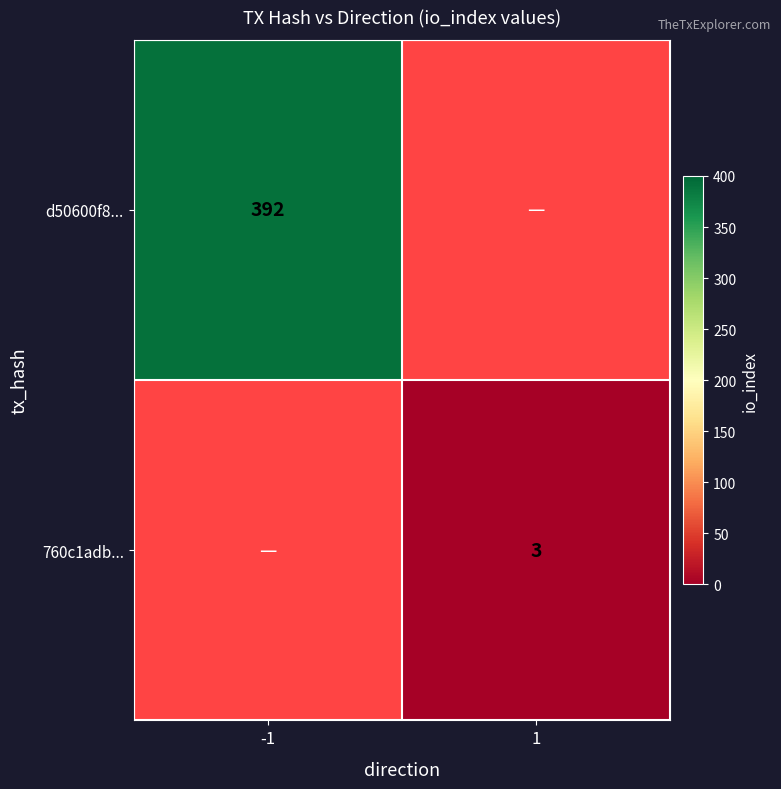

Is the value of 760c1adb... at 1 greater than the value of d50600f8... at -1?

No